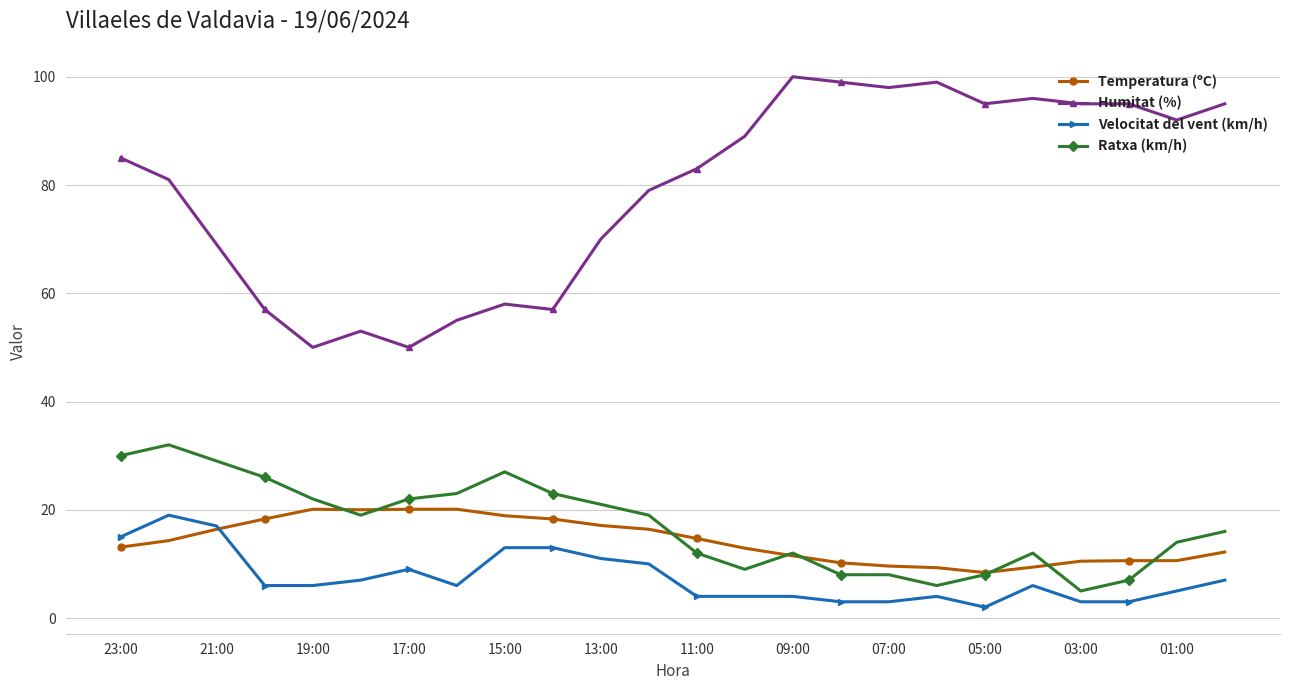

What is the value of the Humitat (%) point at the 1st from the left?

85.0